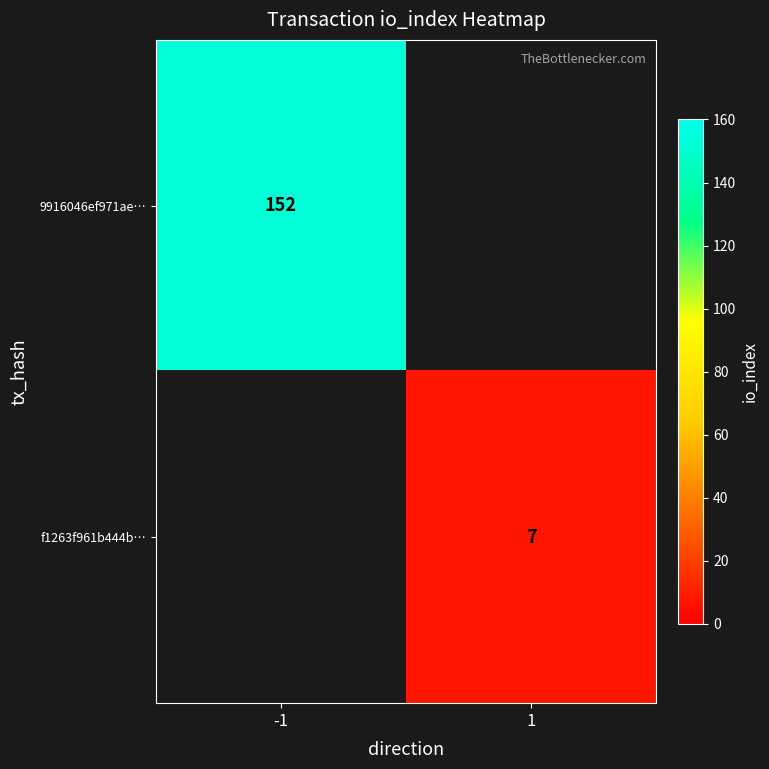

The f1263f961b444b… series shows 7 at 1. True or false?

True